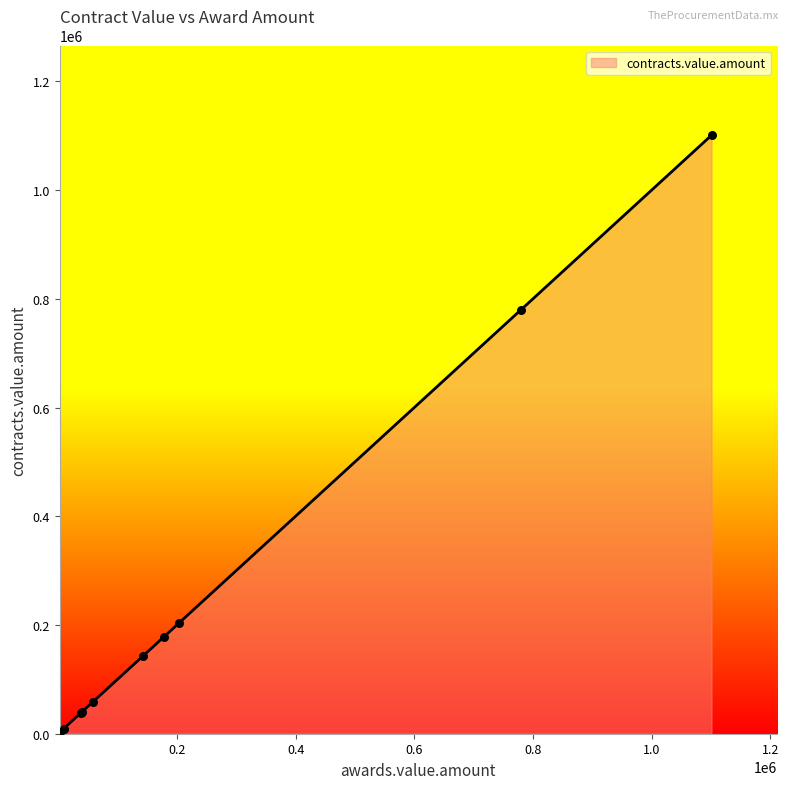

What is the maximum value shown in the chart?

1100700.0